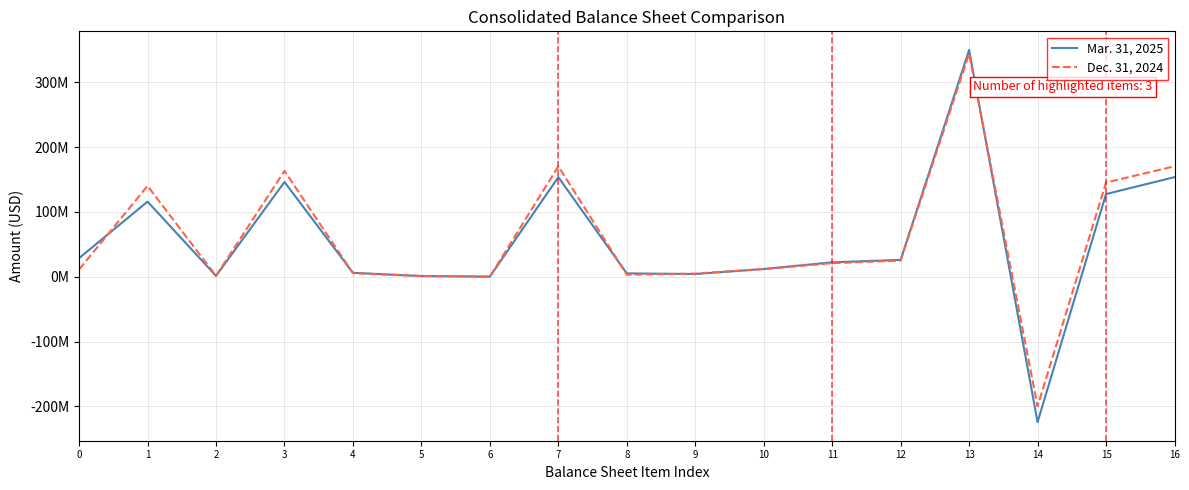

What are all the series names shown in the legend?

Mar. 31, 2025, Dec. 31, 2024